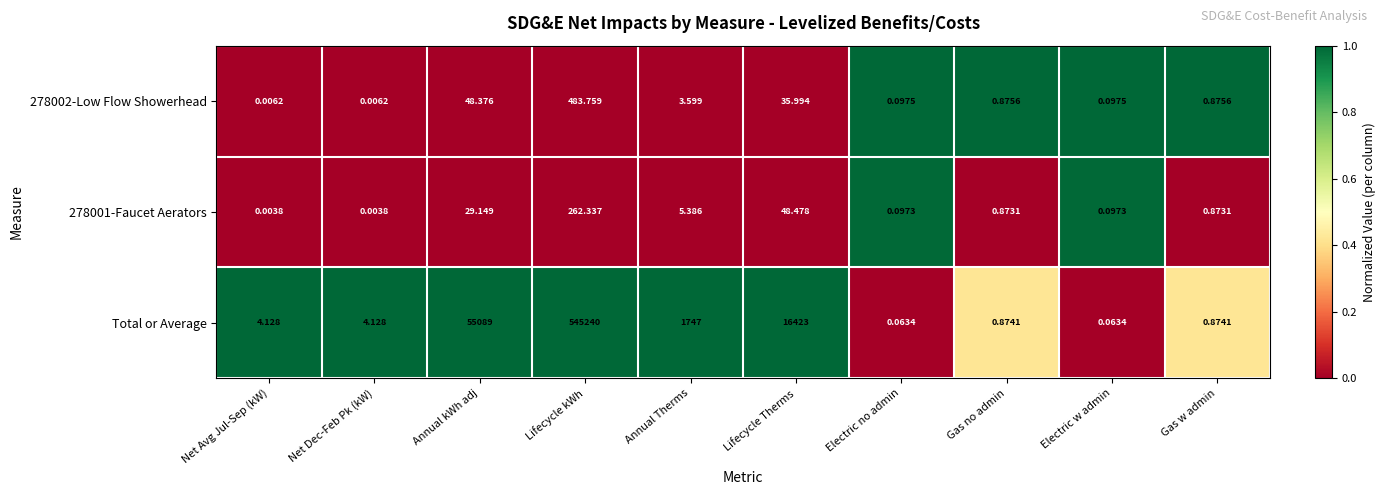

At which label does 278002-Low Flow Showerhead reach its peak?

Lifecycle kWh